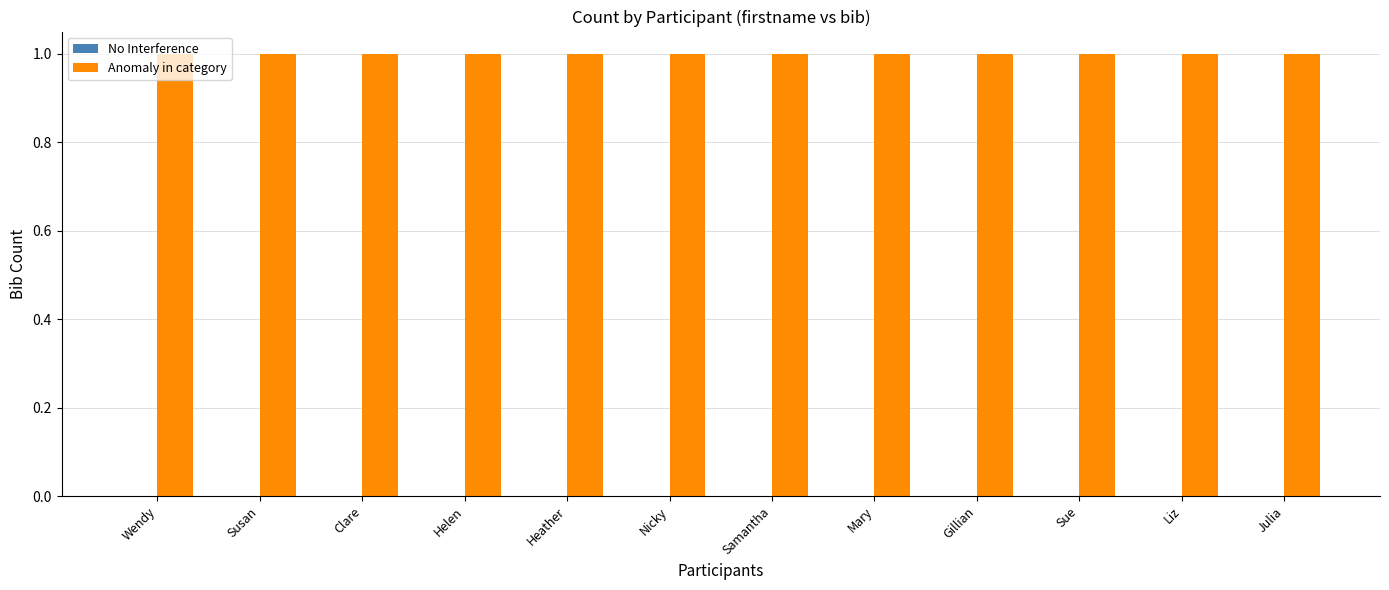

True or false: No Interference has a value of 0 at Helen.

True